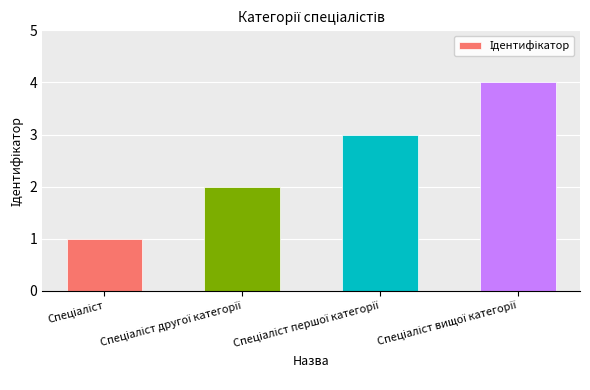

Does the chart contain any negative values?

No